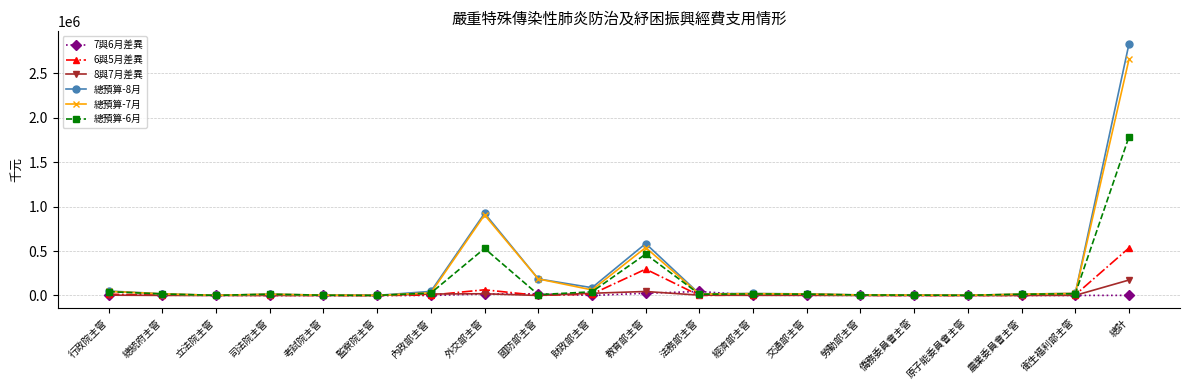

Which series has the largest range (max minus min)?

總預算-8月